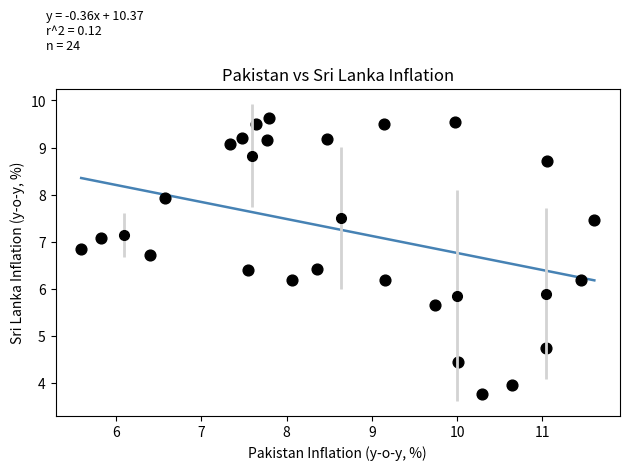

What is the range of X values (max minus min)?

6.0